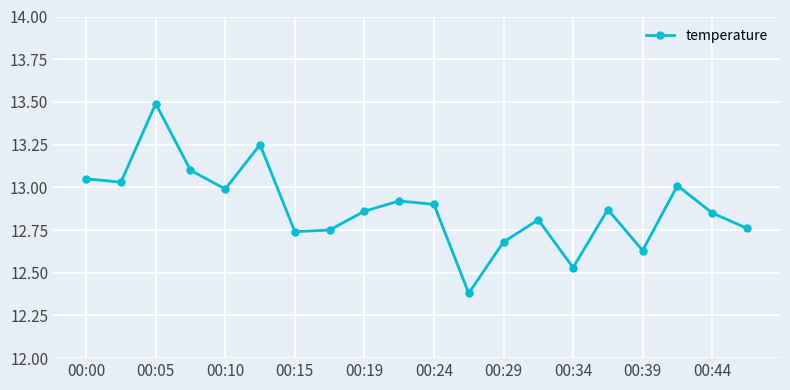

How many points are lower than both their immediate neighbors (excluding endpoints)?

6